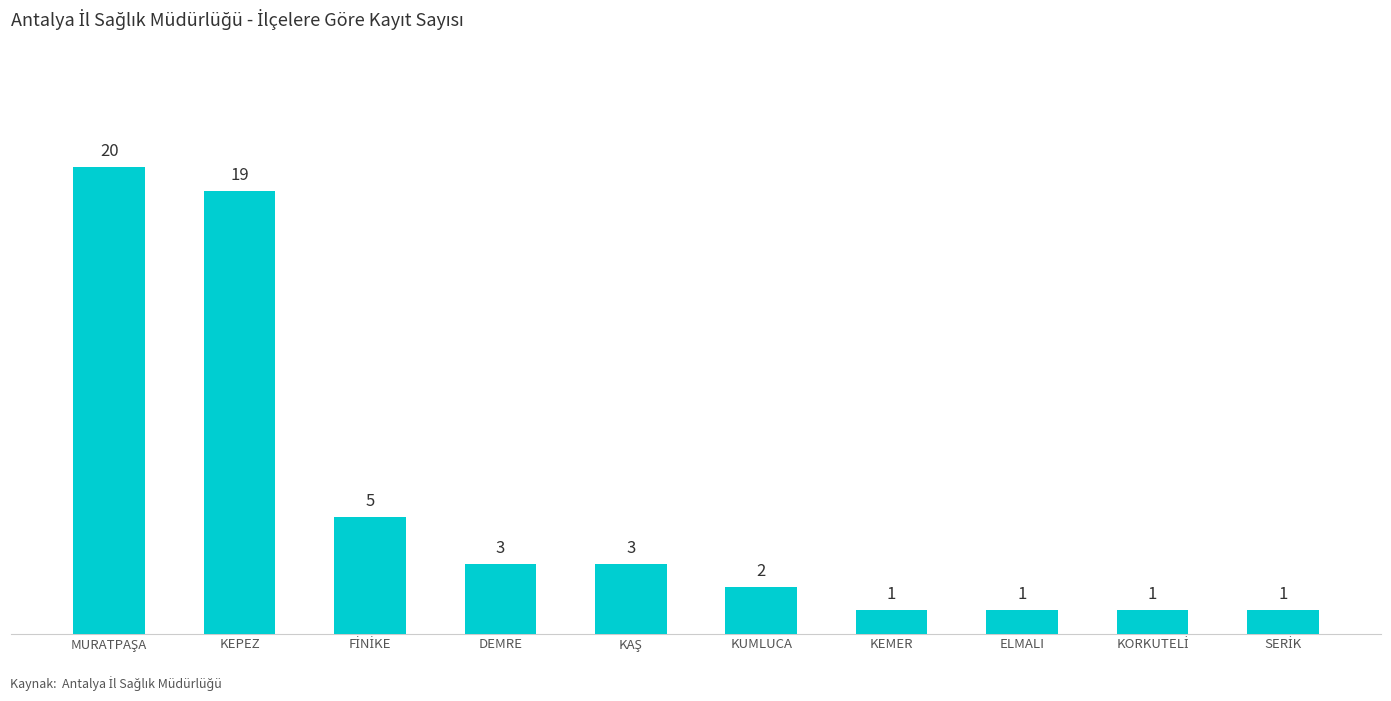

Reading left to right, extract all data points from this chart.

20	19	5	3	3	2	1	1	1	1